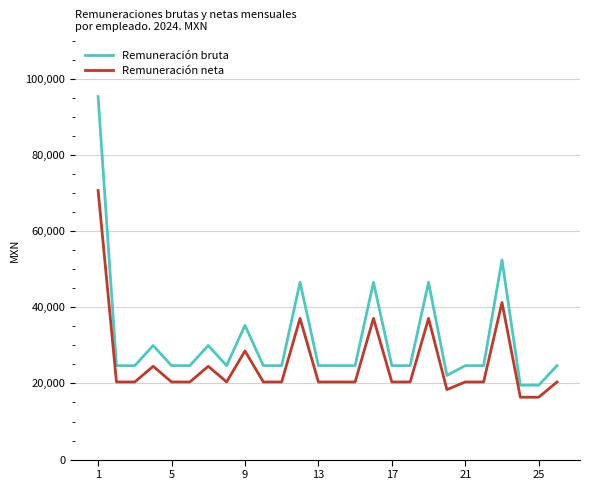

Rank the series by their maximum value, from lowest to highest.

Remuneración neta, Remuneración bruta